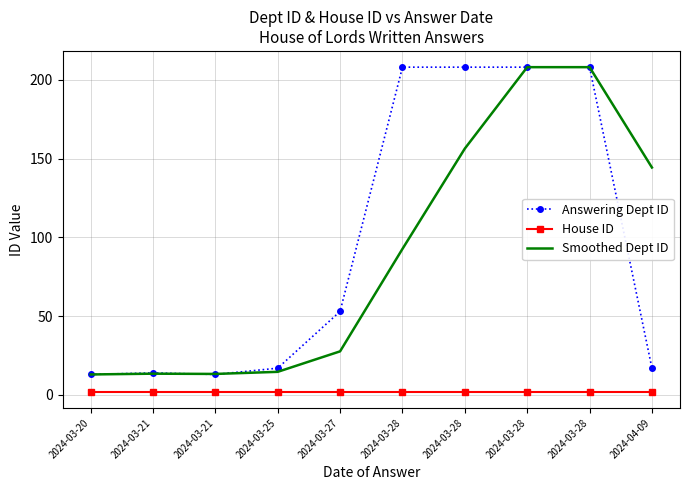

Which category has the lowest value in the Smoothed Dept ID series?

2024-03-20